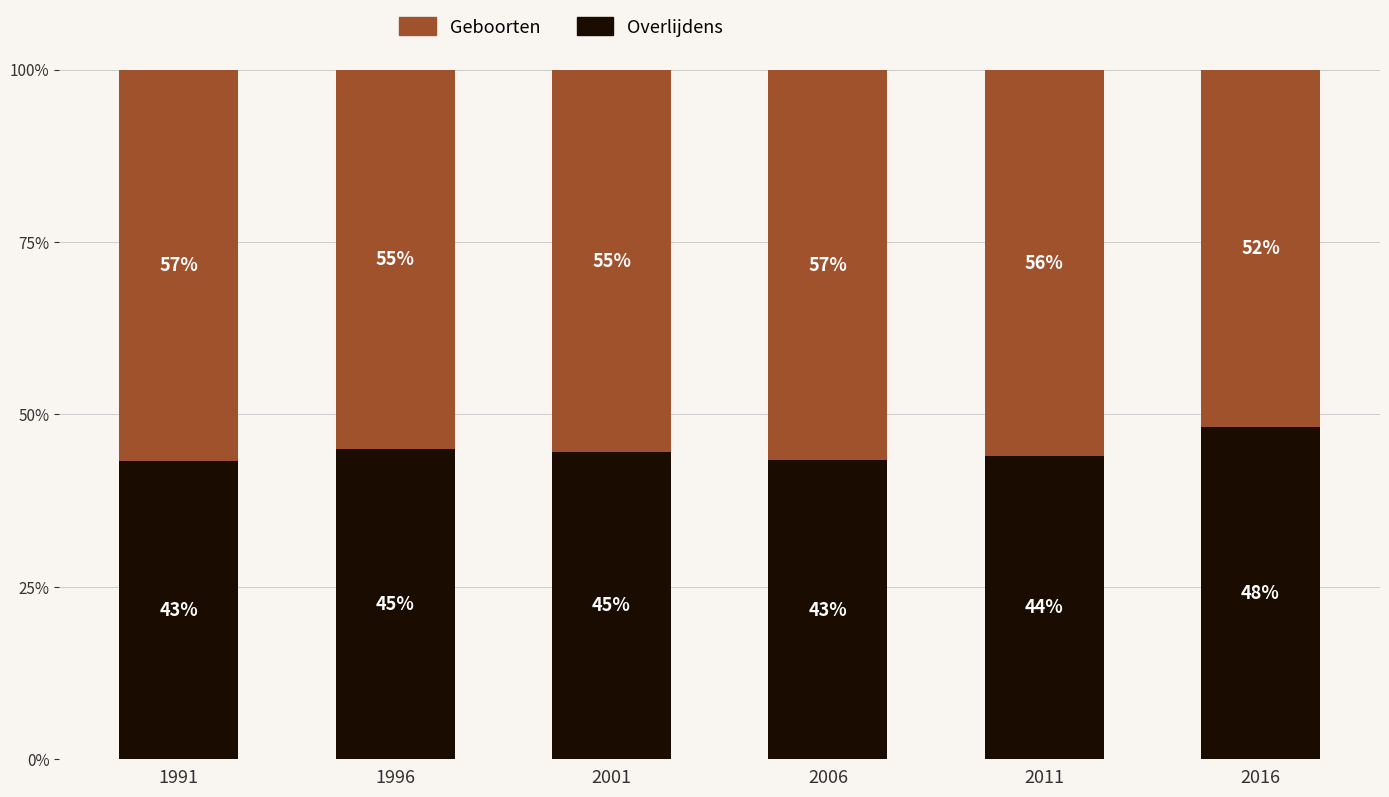

The Overlijdens series shows 62.7 at 2001. True or false?

False